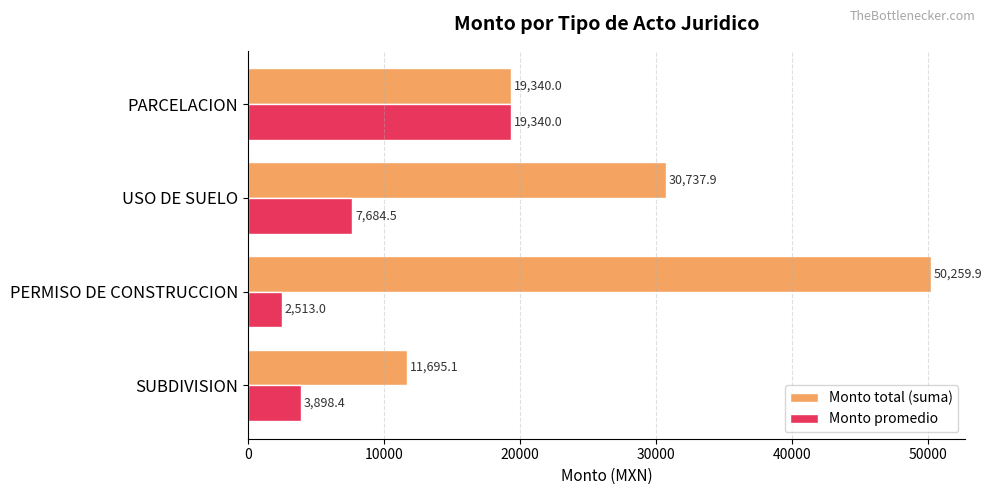

Which series has the largest total across all categories?

Monto total (suma)